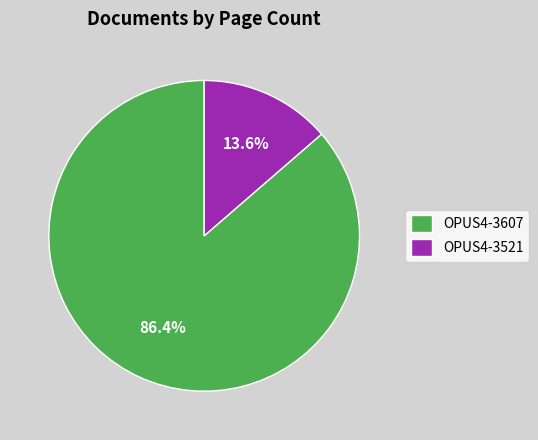

What percentage is the OPUS4-3607 slice, to the nearest percent?

86%